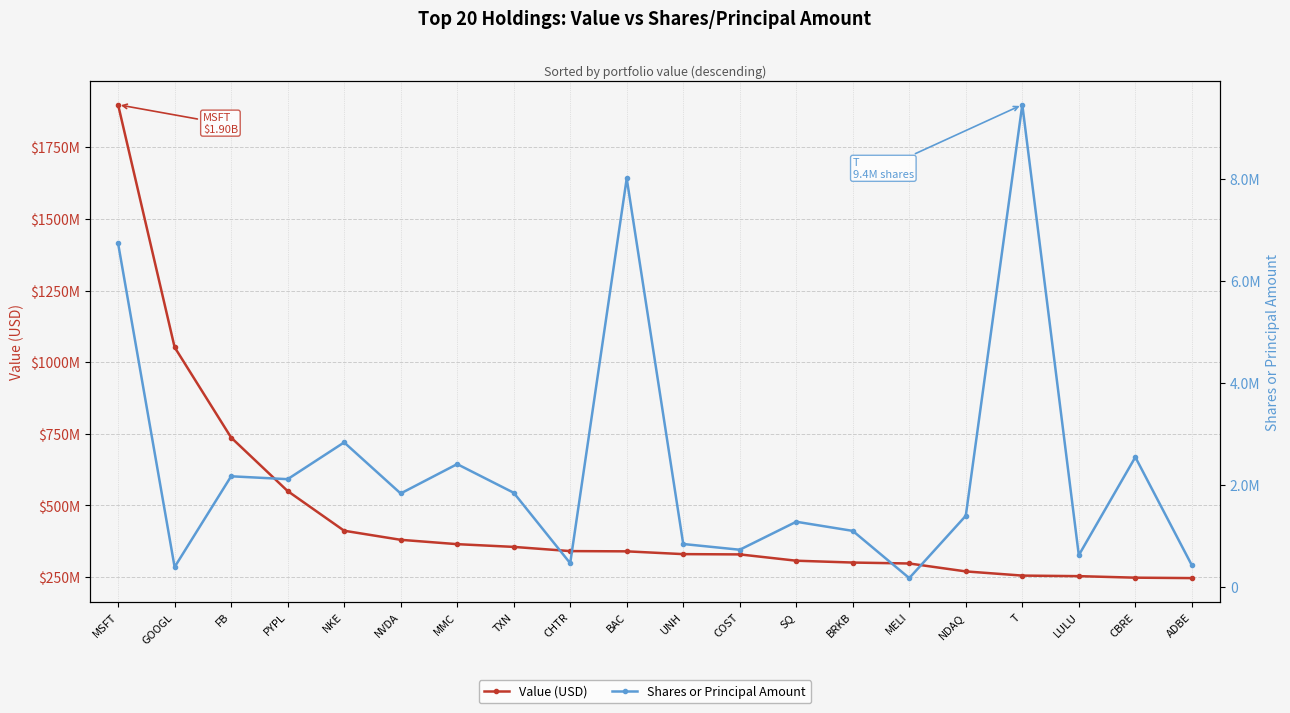

Reading left to right, transcribe all the data shown in this chart.

Value (USD): MSFT=1898318000	GOOGL=1052096000	FB=736926000	PYPL=550257000	NKE=411731000	NVDA=380074000	MMC=364915000	TXN=355351000	CHTR=340687000	BAC=339826000	UNH=330108000	COST=329139000	SQ=307151000	BRKB=300736000	MELI=297442000	NDAQ=269817000	T=255212000	LULU=253276000	CBRE=247945000	ADBE=246479000
Shares or Principal Amount: MSFT=6733536	GOOGL=393525	FB=2171333	PYPL=2114664	NKE=2835022	NVDA=1834681	MMC=2409788	TXN=1848755	CHTR=468263	BAC=8005322	UNH=844834	COST=732480	SQ=1280656	BRKB=1101838	MELI=177111	NDAQ=1397861	T=9448882	LULU=625834	CBRE=2546689	ADBE=428119